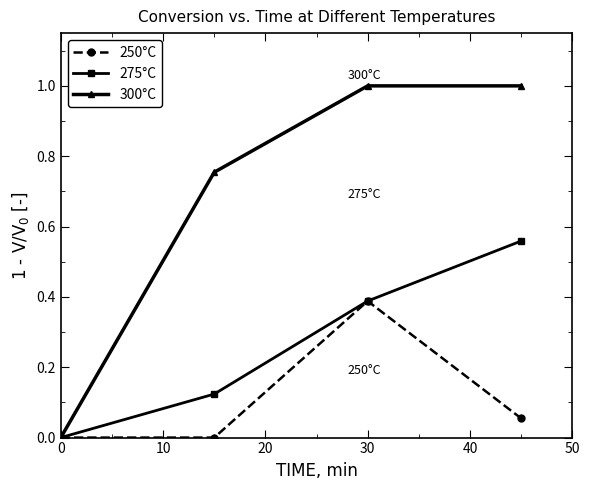

What is the maximum value shown in the chart?

1.0